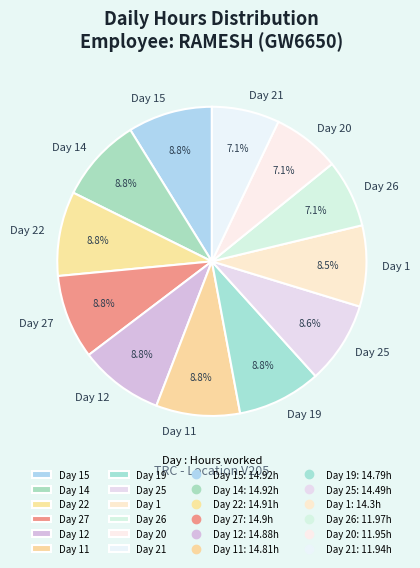

Approximately how many times larger is the value at Day 12 compared to Day 14?

1.0